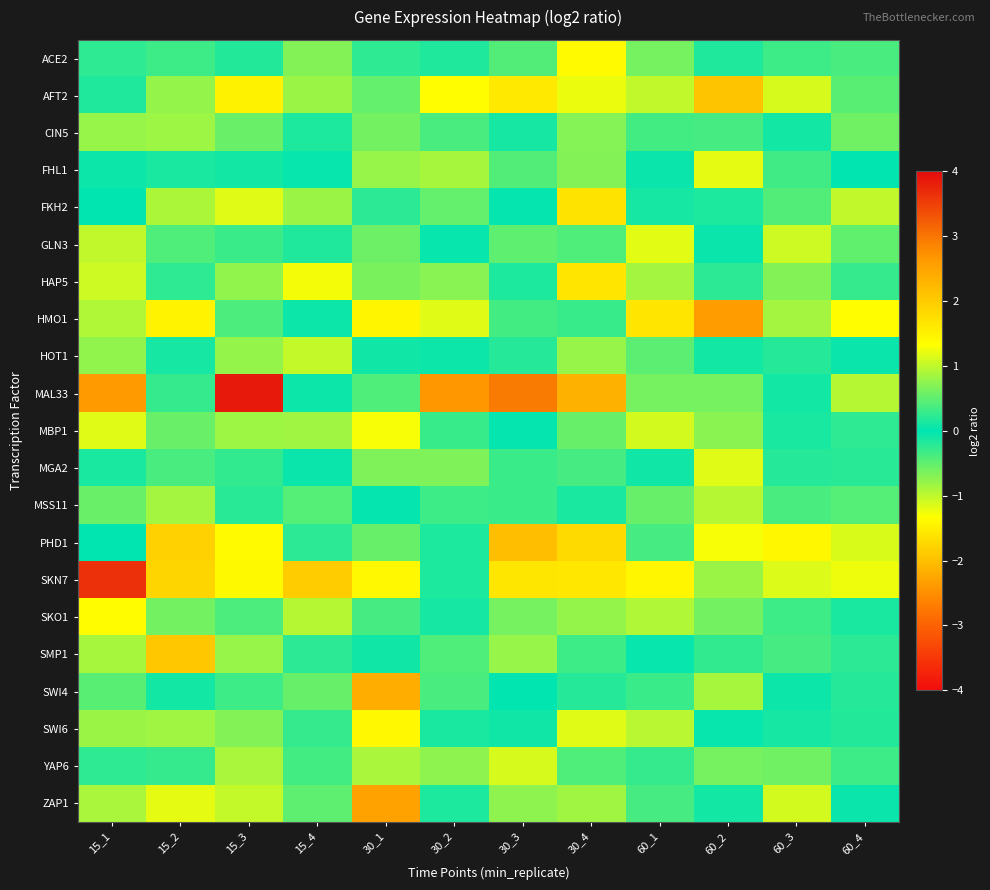

What is the difference between the highest and lowest values at 30_1?

3.4